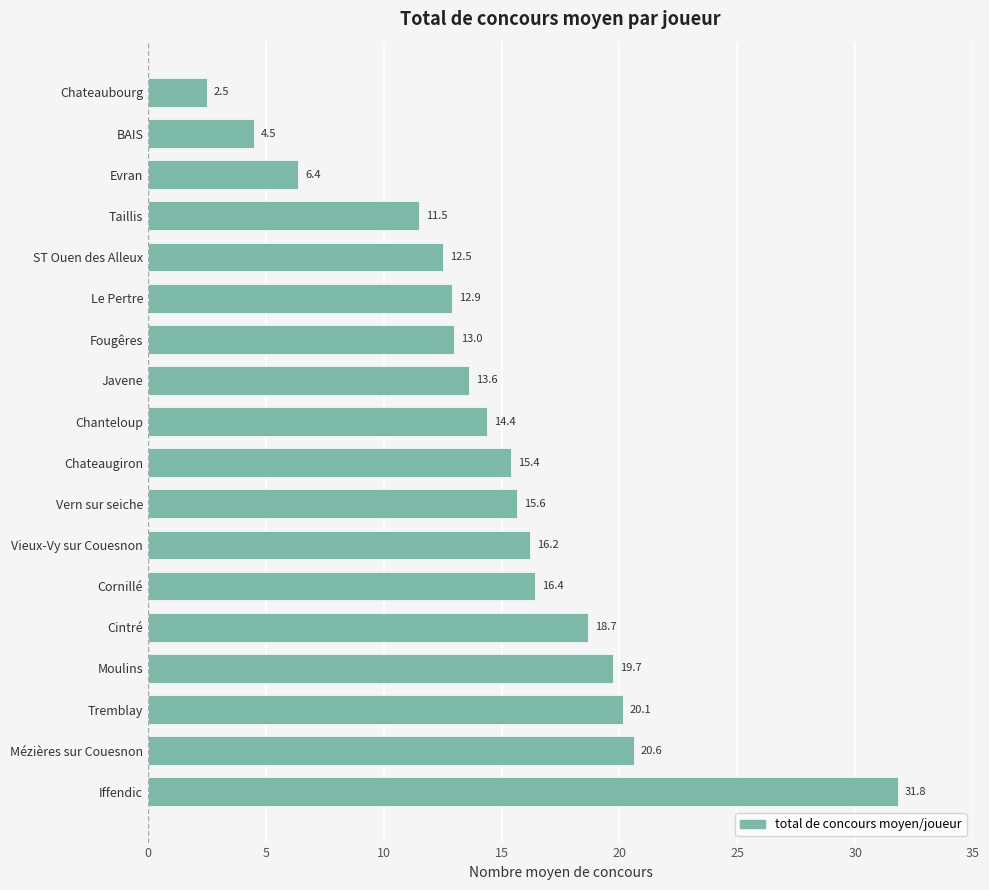

The chart shows a value of 9.0 at Vieux-Vy sur Couesnon. True or false?

False